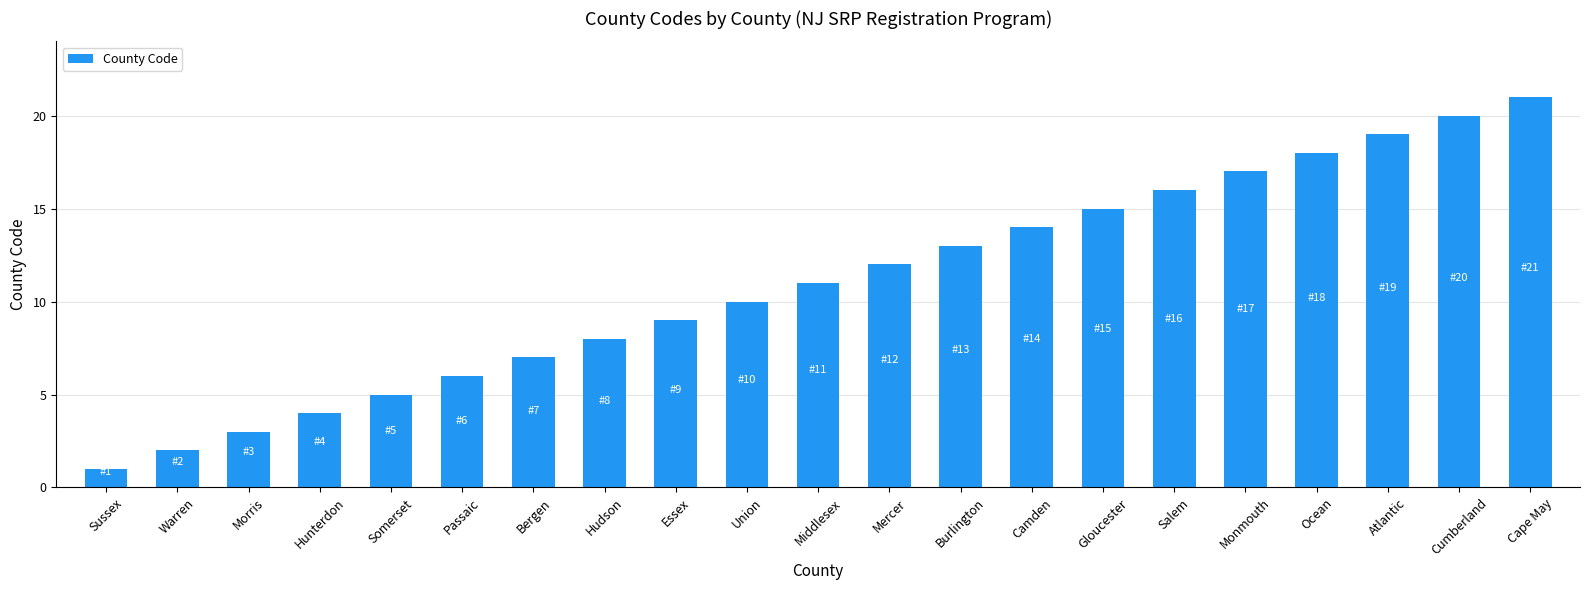

Reading left to right, extract all data points from this chart.

1	2	3	4	5	6	7	8	9	10	11	12	13	14	15	16	17	18	19	20	21